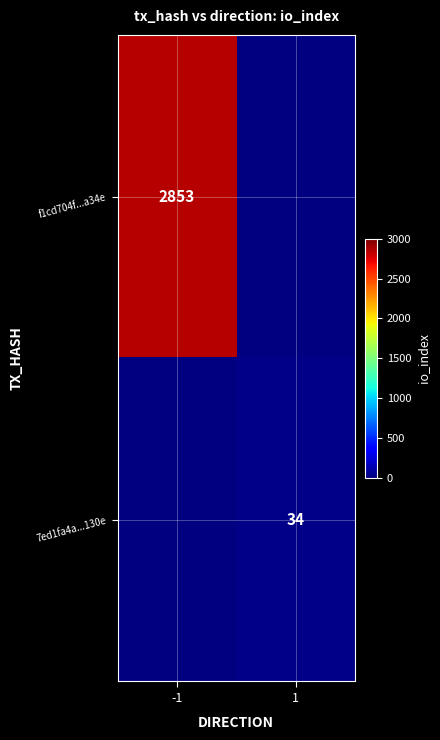

The value of f1cd704f...a34e at -1 is 4798. True or false?

False